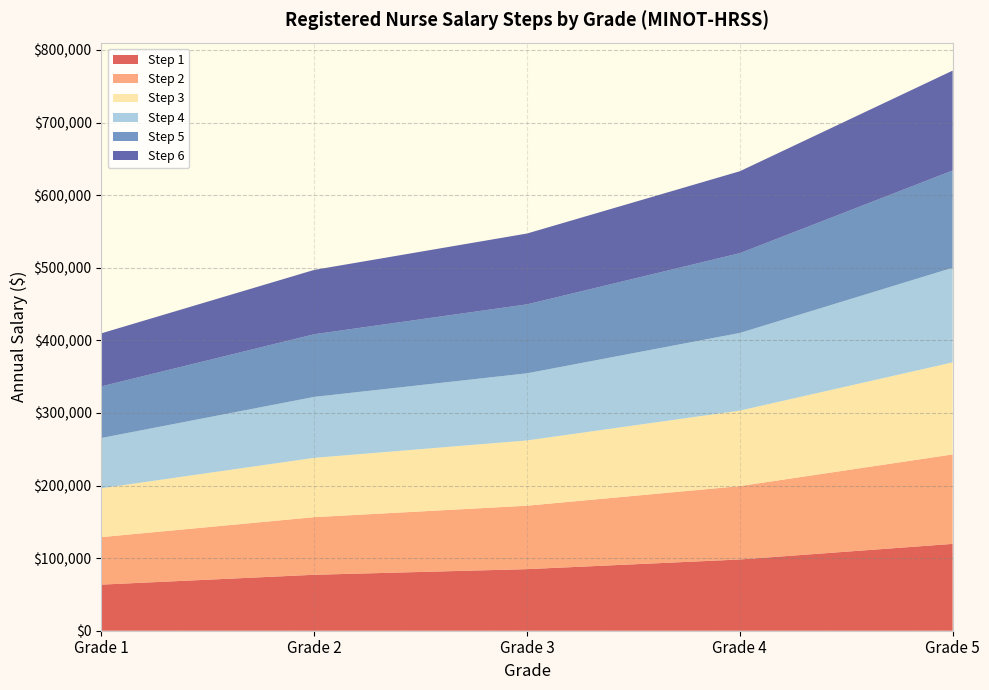

Reading right to left, list all the values displayed in this chart.

Step 1: 119613	98125	84826	77058	63514
Step 2: 123201	101068	87370	79369	65419
Step 3: 126789	104011	89914	81680	67324
Step 4: 130377	106954	92458	83991	69229
Step 5: 133965	109897	95002	86302	71134
Step 6: 137553	112840	97546	88613	73039